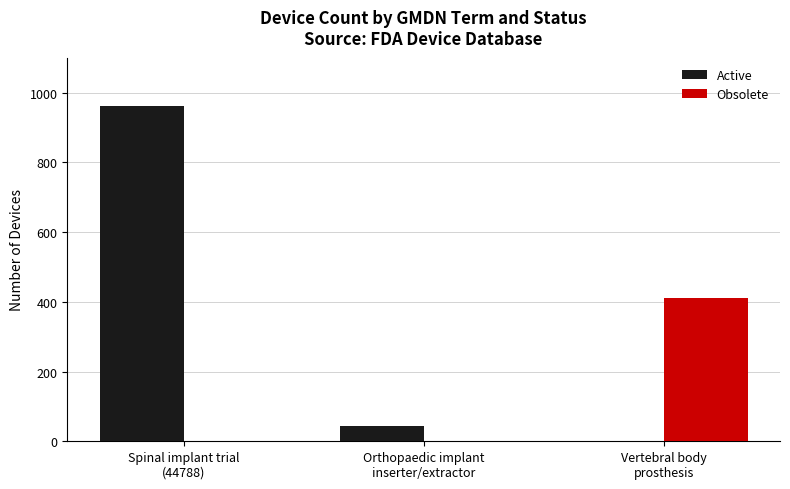

What is the maximum value shown in the chart?

961